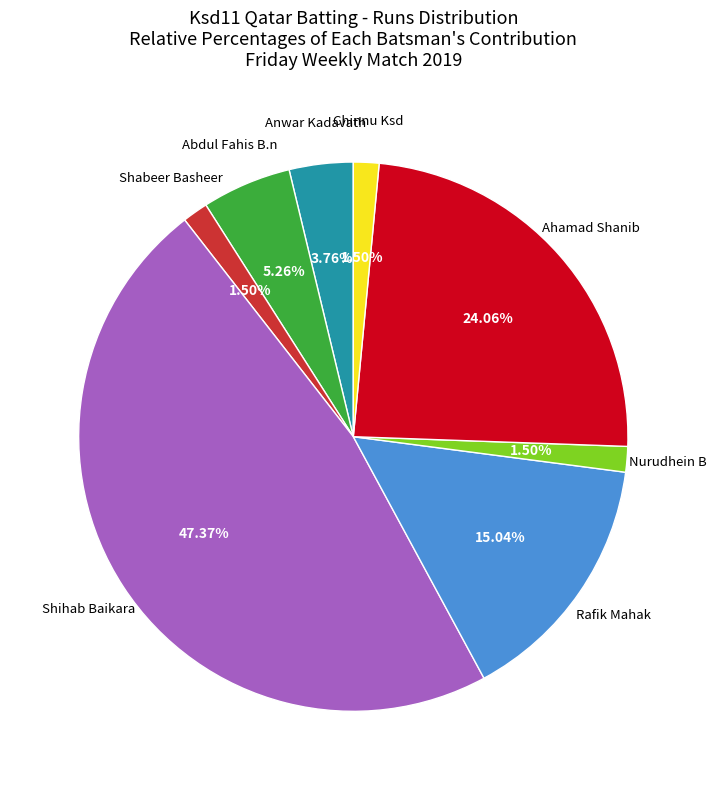

Is there a majority slice in this chart?

No